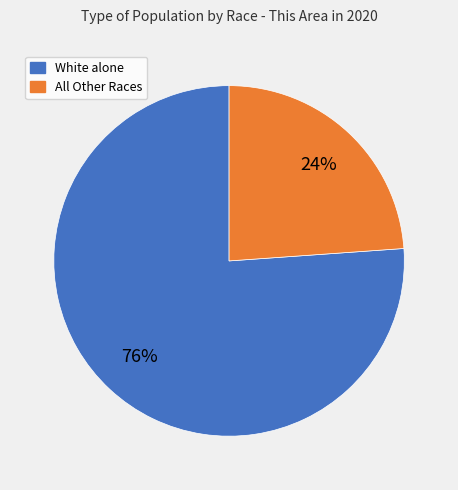

Is there a majority slice in this chart?

Yes